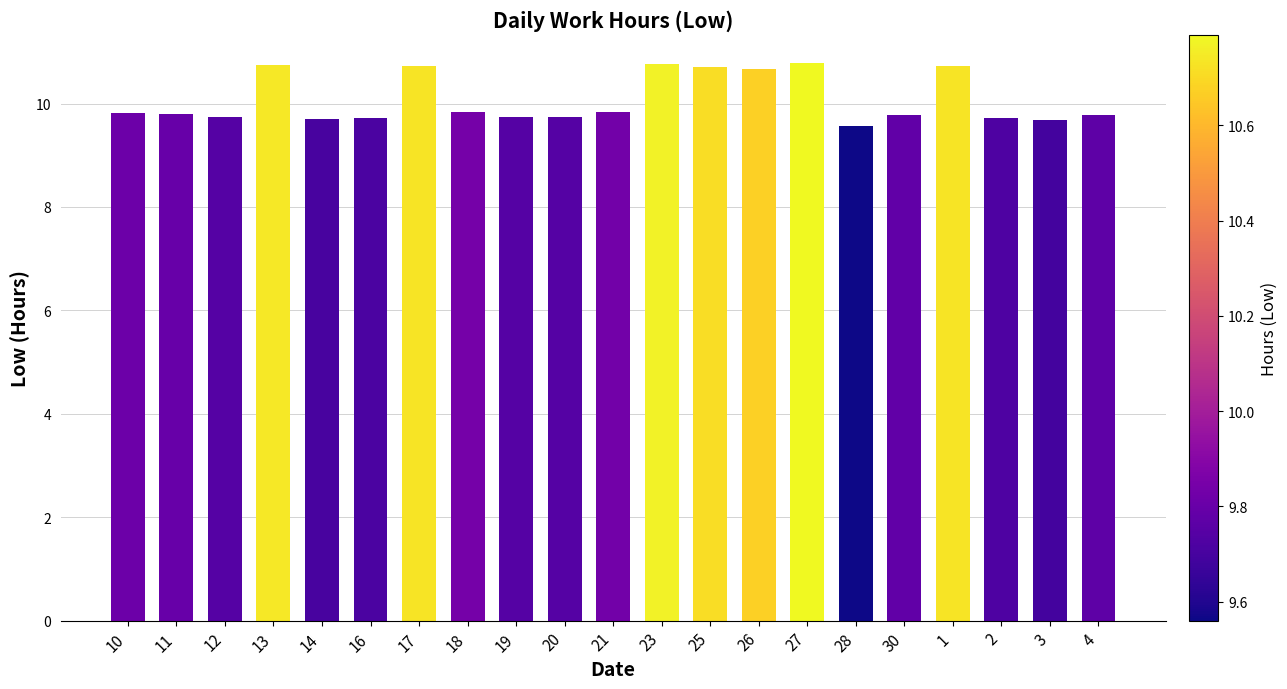

How many bars are there in total?

21